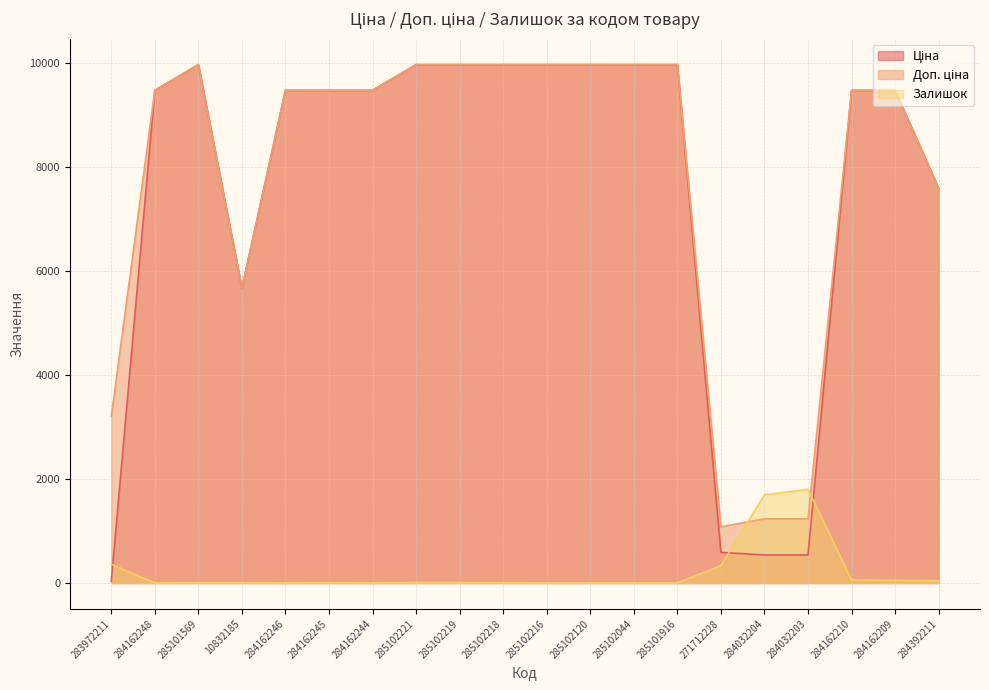

In Ціна, how many points are higher than both neighbors (excluding endpoints)?

1